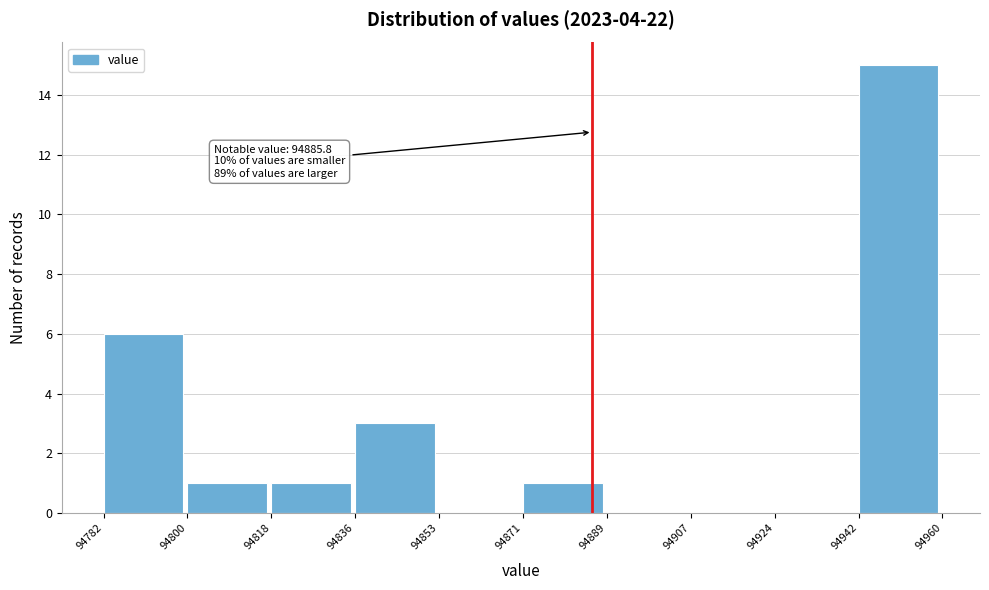

Over which range of the x-axis is the bar tallest?

94942 to 94960